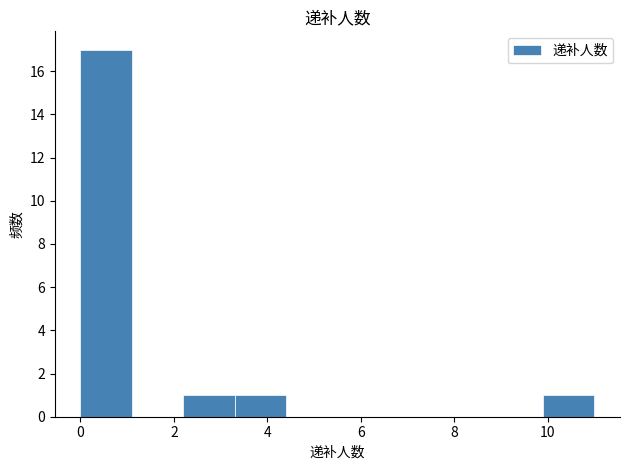

Reading left to right, transcribe this chart: for each bar, give the range it covers on the x-axis and its height. Neither the bar edges nor the heights are printed on the chart, so give them approximately, as read against the axes.

0.0 to 1.1: 17
1.1 to 2.2: 0
2.2 to 3.3: 1
3.3 to 4.4: 1
4.4 to 5.5: 0
5.5 to 6.6: 0
6.6 to 7.7: 0
7.7 to 8.8: 0
8.8 to 9.9: 0
9.9 to 11.0: 1